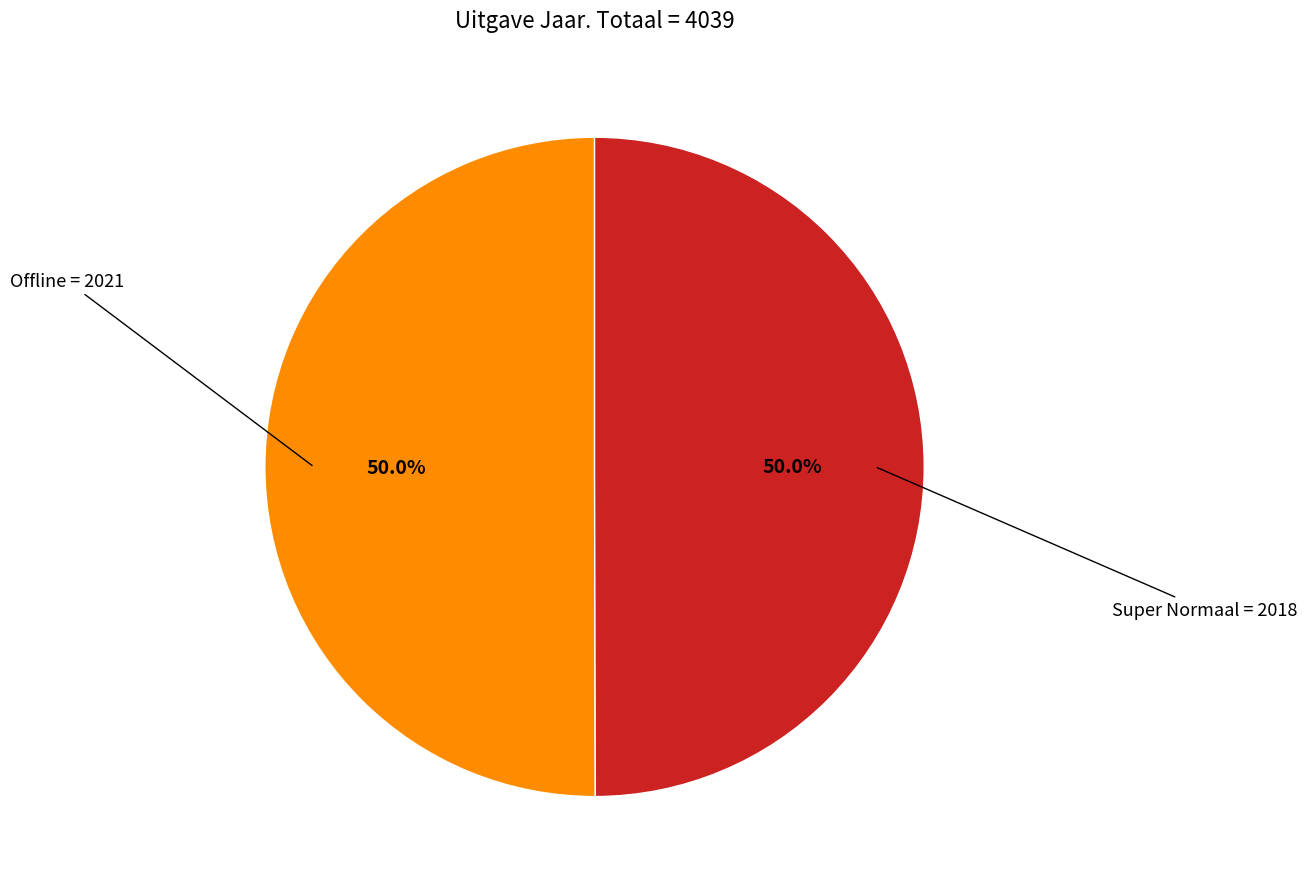

What is the ratio of the value at Super Normaal to the value at Offline?

1.0